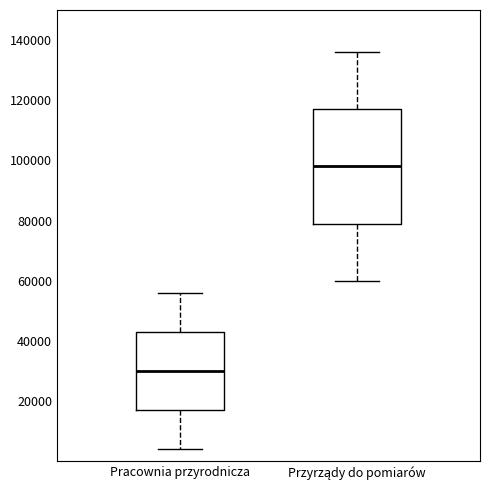

Which box is the tallest, from its lower edge to its upper edge?

Przyrządy do pomiarów